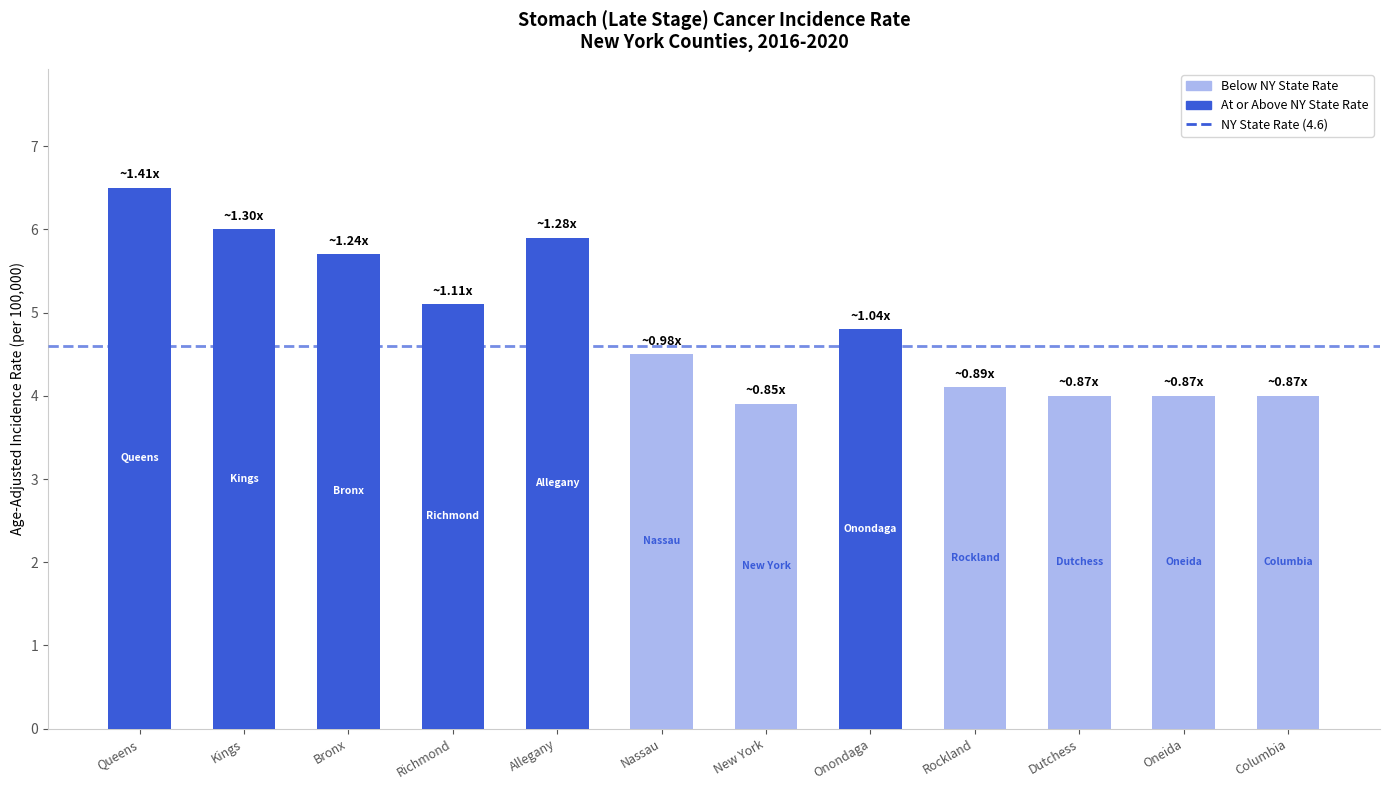

Reading right to left, list all the values displayed in this chart.

Columbia=4.0	Oneida=4.0	Dutchess=4.0	Rockland=4.1	Onondaga=4.8	New York=3.9	Nassau=4.5	Allegany=5.9	Richmond=5.1	Bronx=5.7	Kings=6.0	Queens=6.5